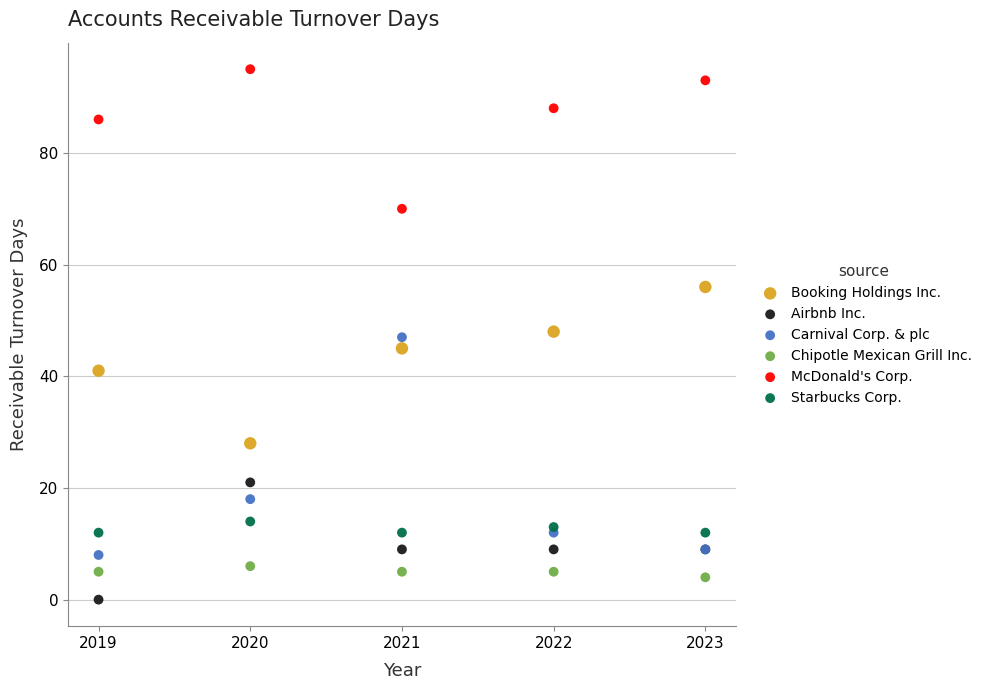

Which series reaches the maximum Y coordinate?

McDonald's Corp.